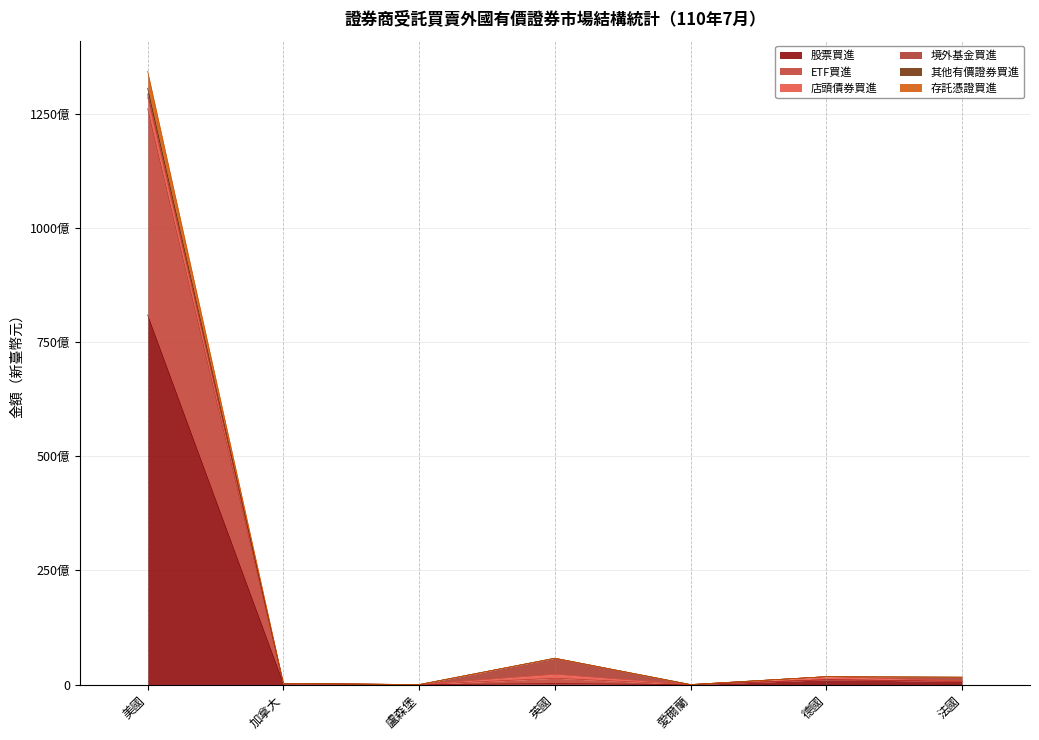

Which category has the lowest value across all series?

盧森堡